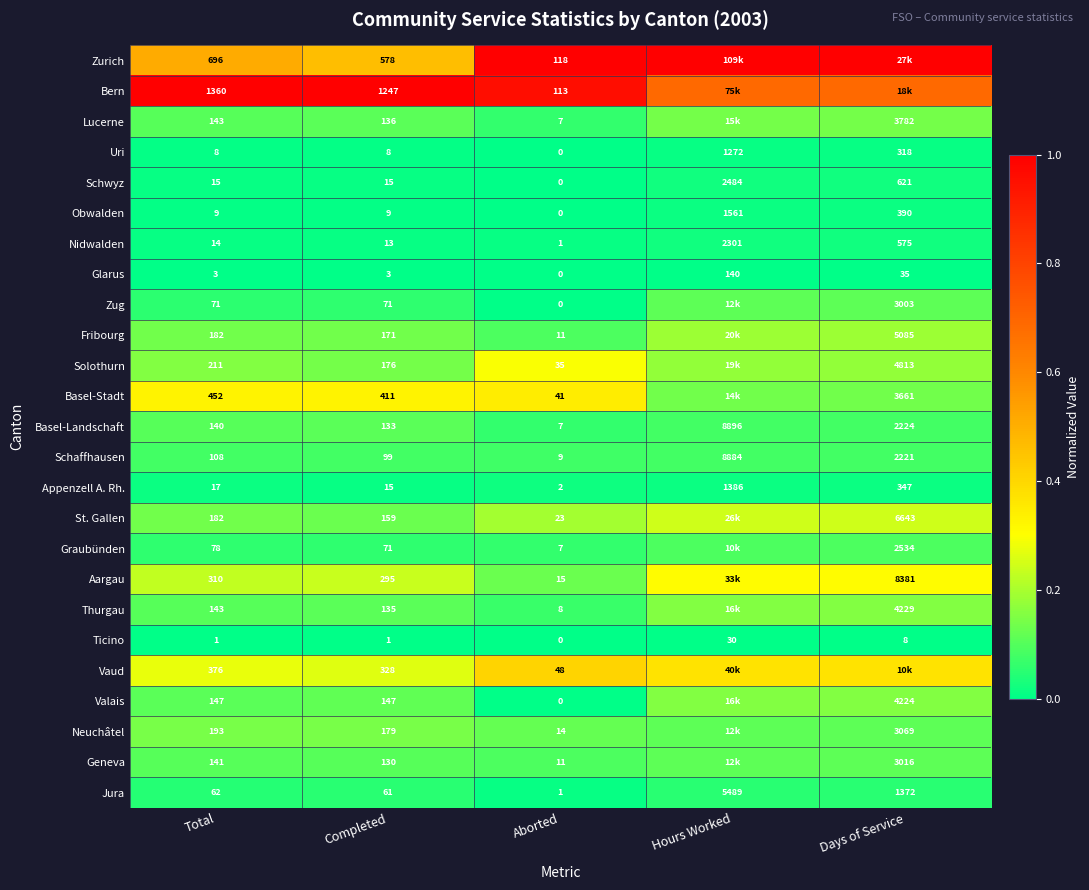

Which series changed the most between Completed and Aborted?

Bern